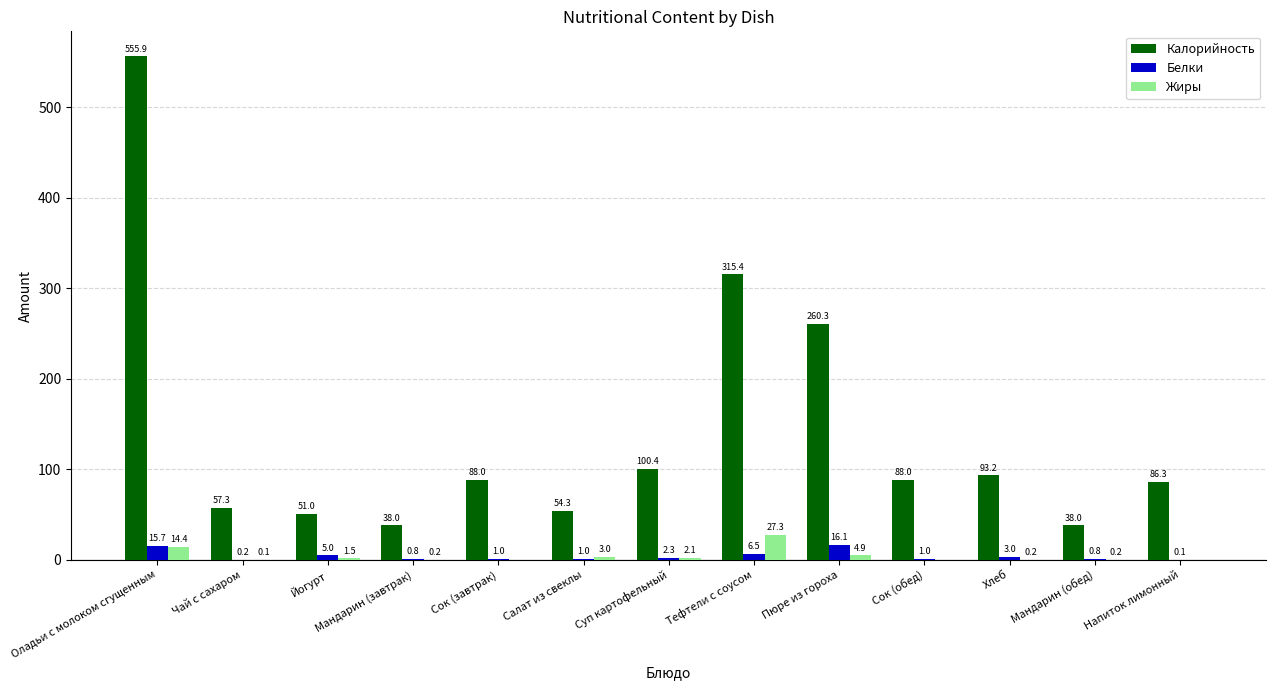

Between Салат из свеклы and Напиток лимонный, which series saw the biggest shift?

Калорийность